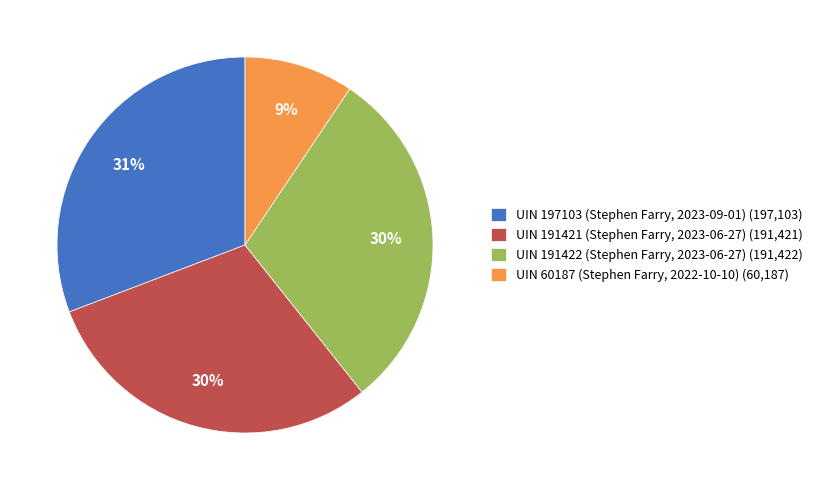

What is the ratio of the value at UIN 191422 (Stephen Farry, 2023-06-27) (191,422) to the value at UIN 197103 (Stephen Farry, 2023-09-01) (197,103)?

1.0